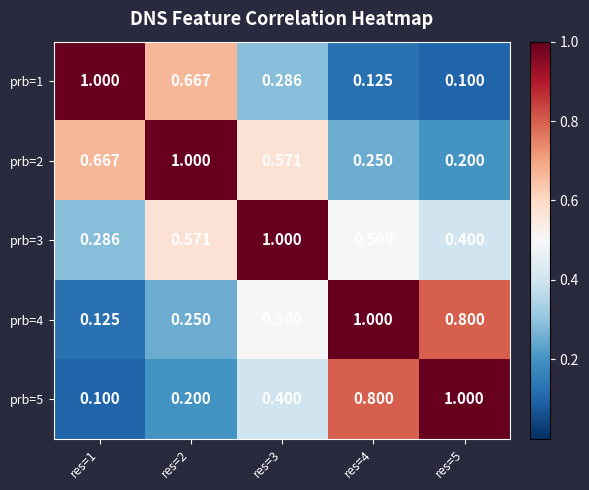

Rank the series at res=2 from lowest to highest value.

prb=5, prb=4, prb=3, prb=1, prb=2